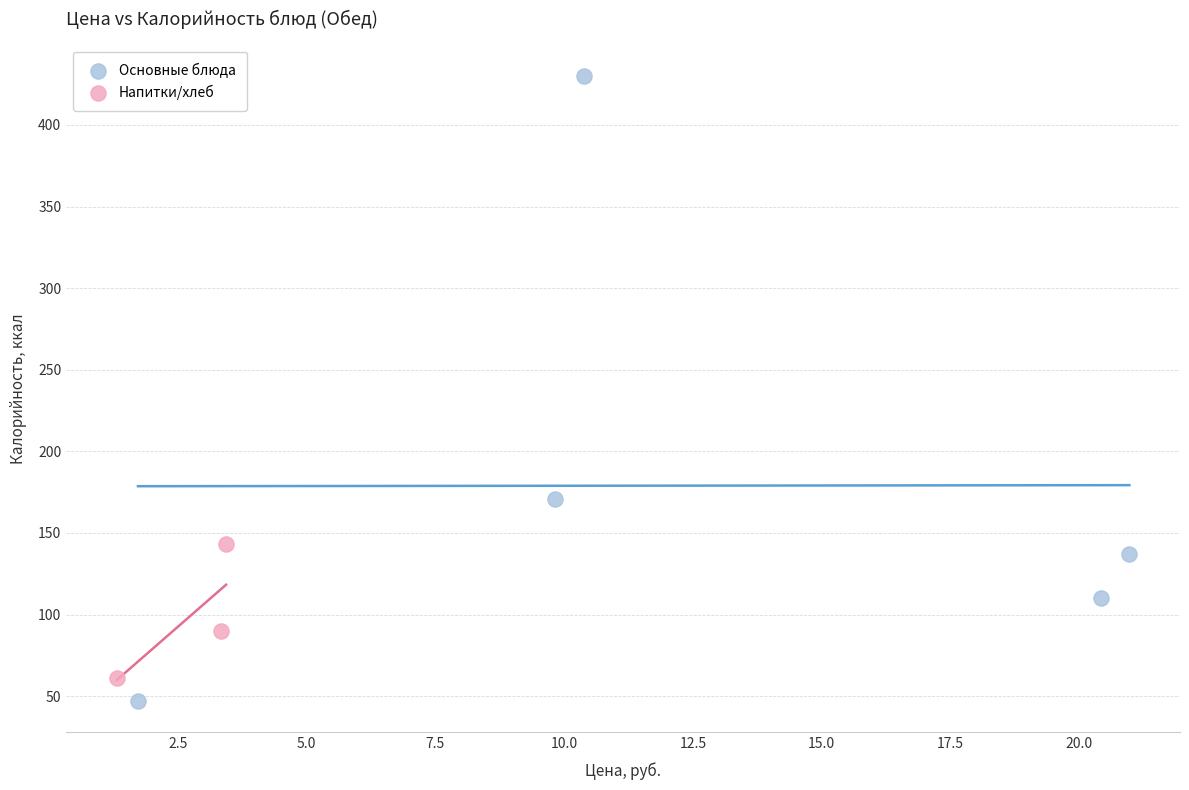

Which series has the largest Y range (max minus min)?

Основные блюда